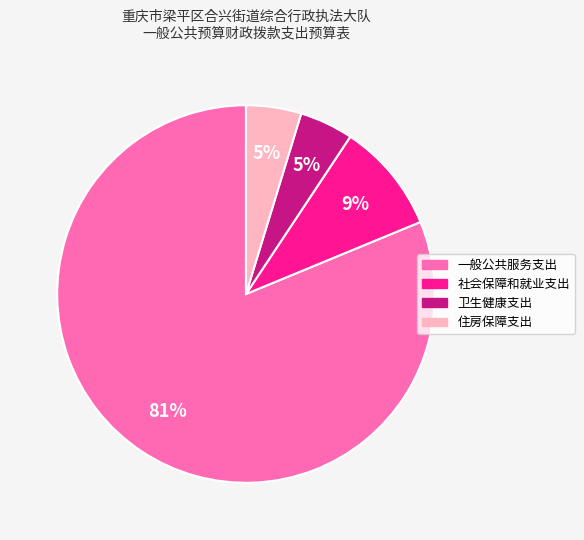

True or false: 社会保障和就业支出 accounts for 9% of the total.

True